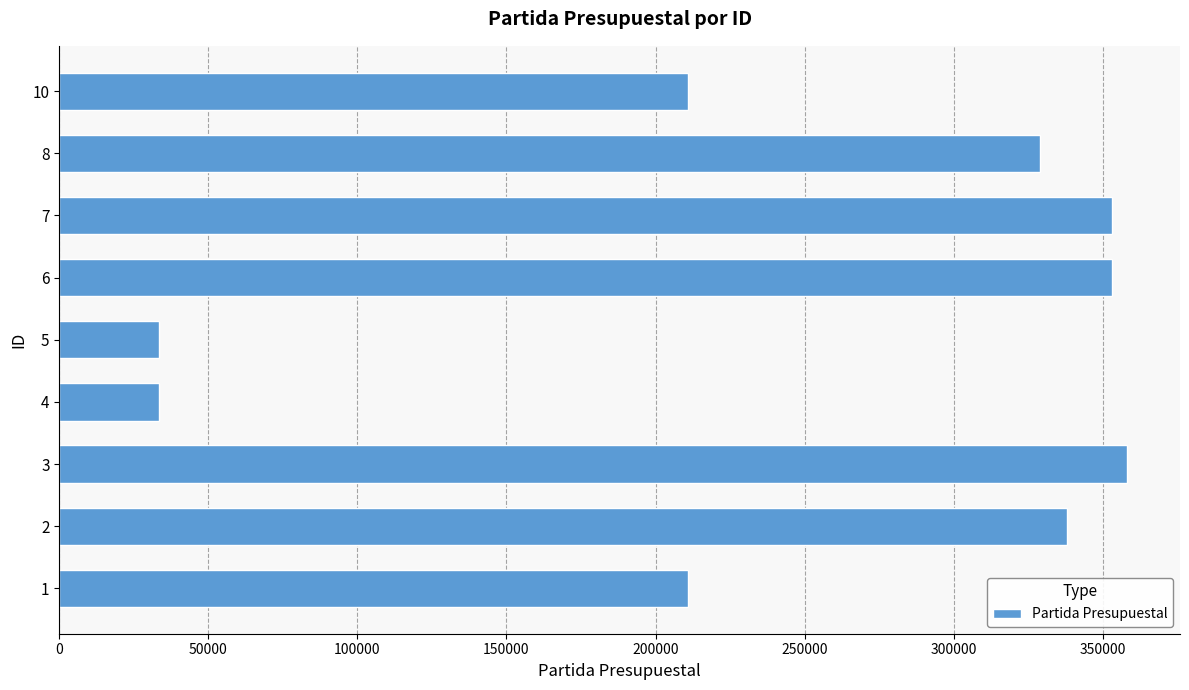

Reading bottom to top, list all the values displayed in this chart.

1=211011	2=338011	3=358011	4=33608	5=33608	6=353021	7=353021	8=329011	10=211011